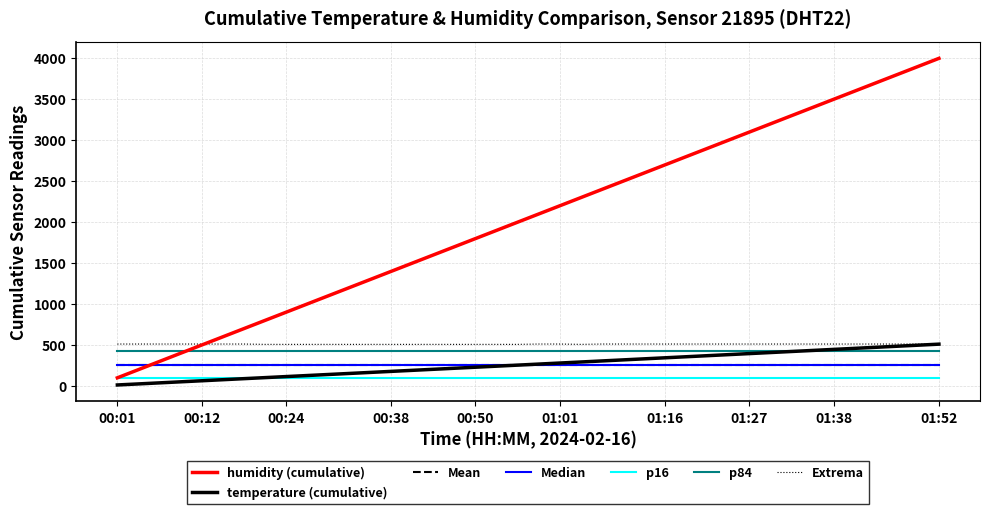

Which series has the largest range (max minus min)?

humidity (cumulative)